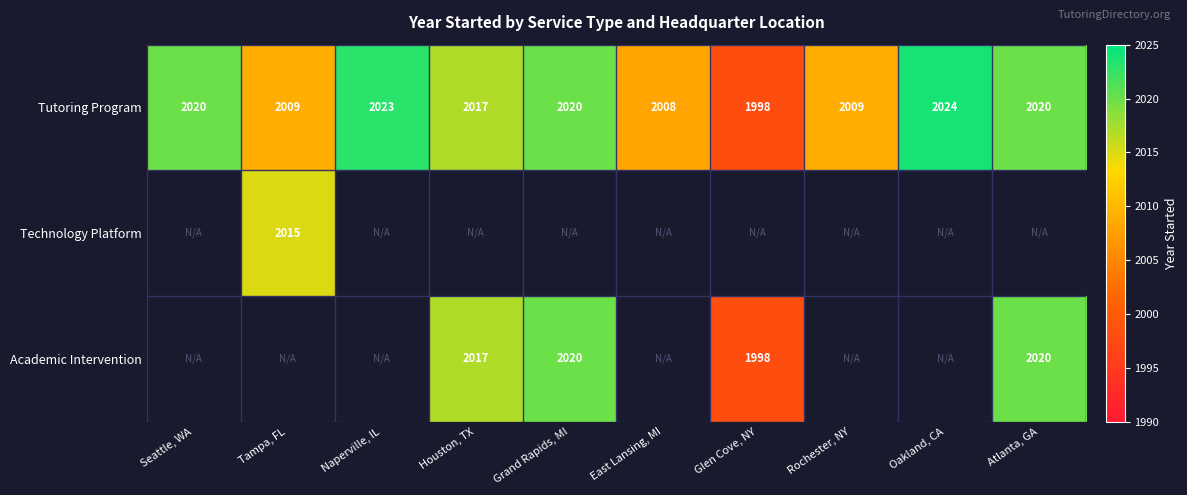

What is the lowest value of the Tutoring Program series?

1998